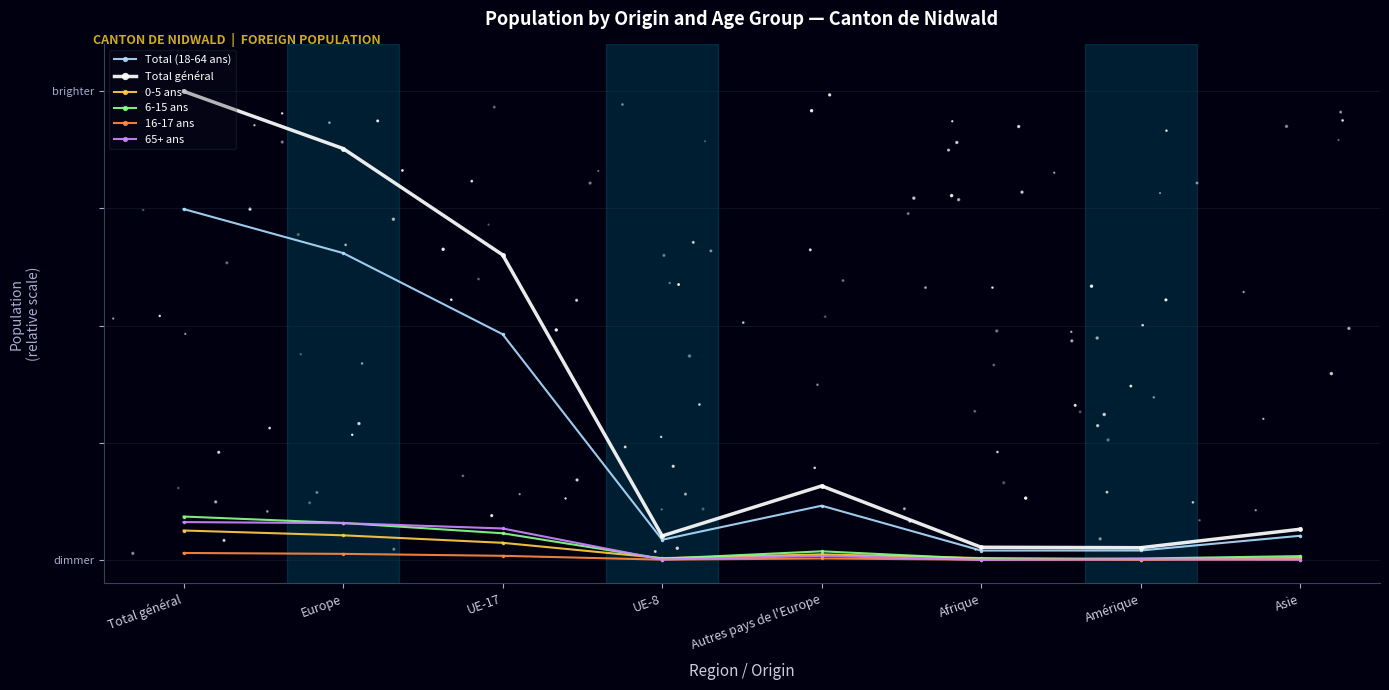

What is the total value across all series at UE-8?

0.1